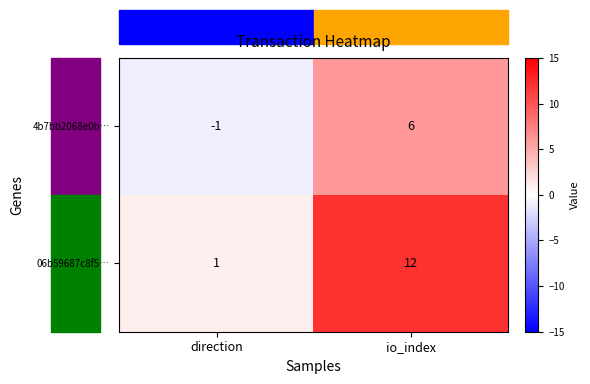

What is the difference between the 06b59687c8f5… values at direction and io_index?

11